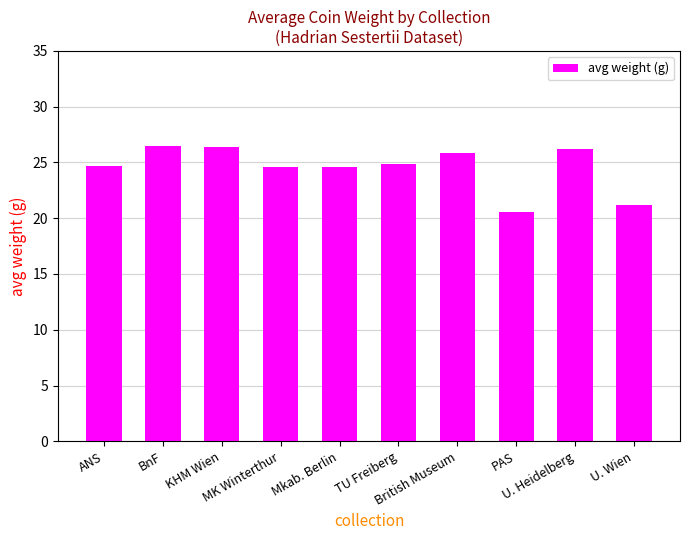

Which category has the lowest value across all series?

PAS